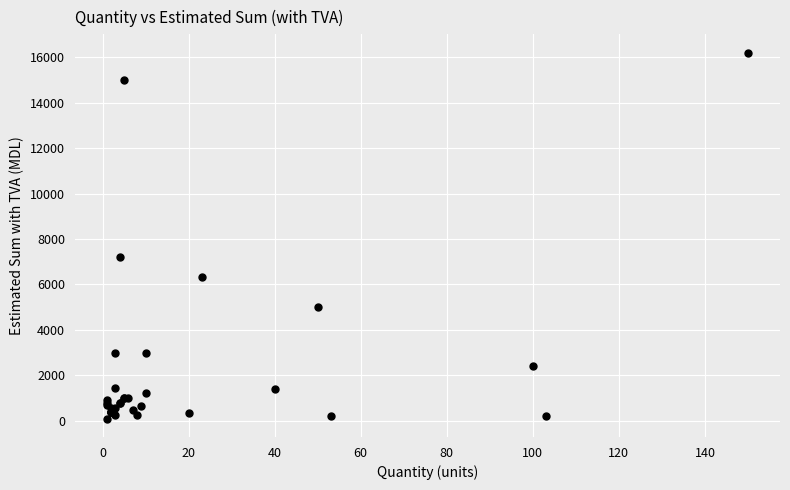

What Y value in the scatter plot is closest to 8146?

7200